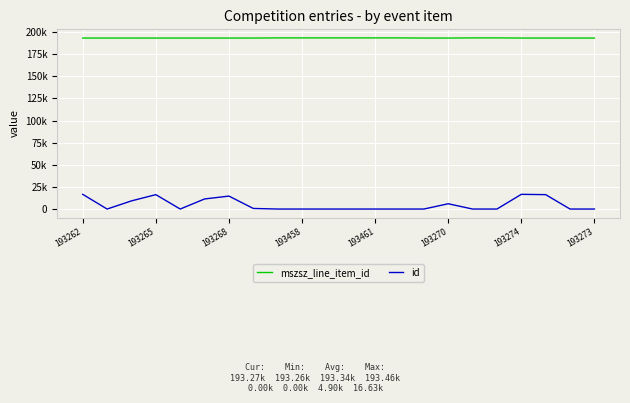

What are all the series names shown in the legend?

mszsz_line_item_id, id